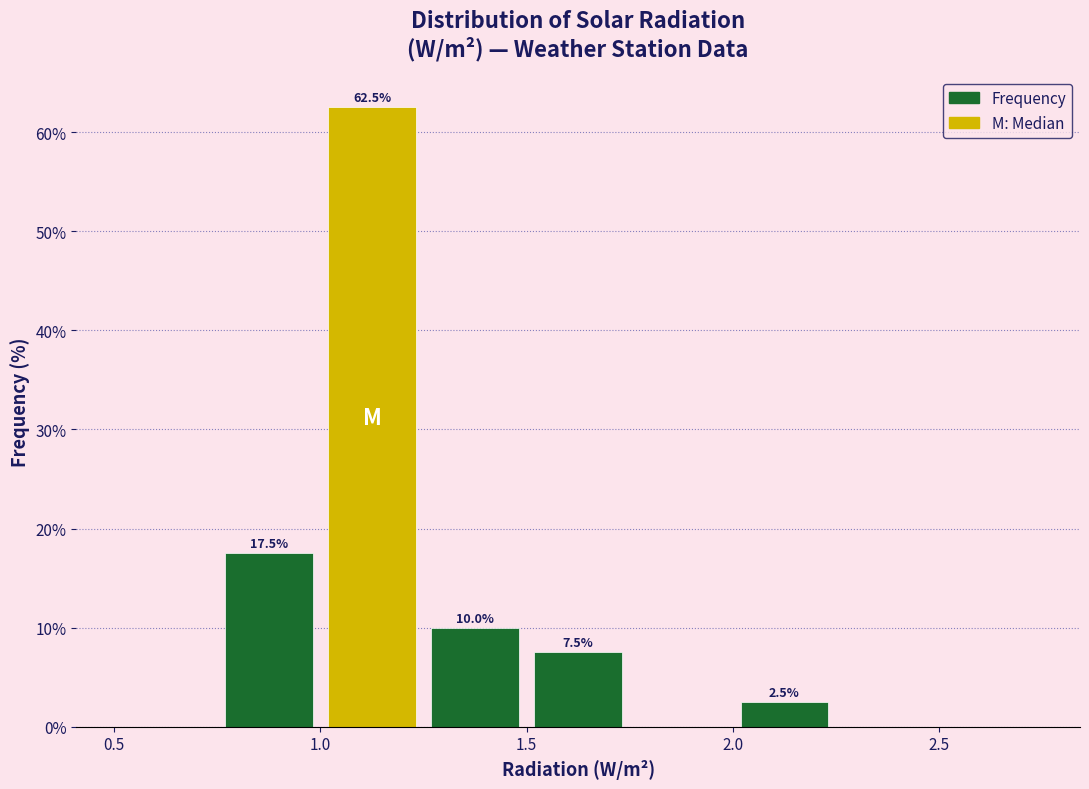

Over which range of the x-axis is the bar tallest?

1.00 to 1.25